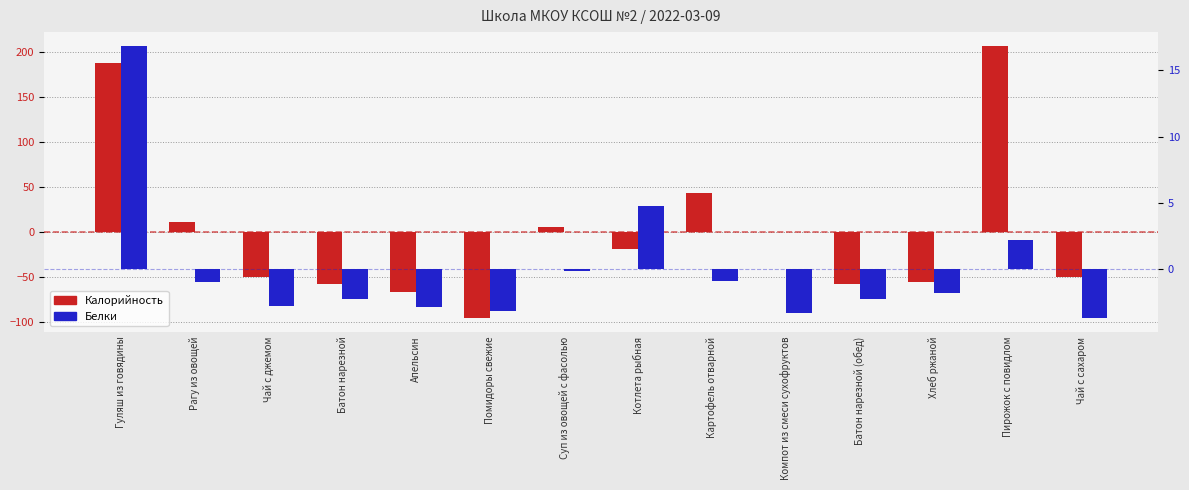

Reading left to right, extract all data points from this chart.

Калорийность (центр.): Гуляш из говядины=186.9	Рагу из овощей=10.5	Чай с джемом=-50.1	Батон нарезной=-57.7	Апельсин=-67.1	Помидоры свежие=-95.7	Суп из овощей с фасолью=5.4	Котлета рыбная=-18.5	Картофель отварной=42.9	Компот из смеси сухофруктов=-0.1	Батон нарезной (обед)=-57.7	Хлеб ржаной=-55.8	Пирожок с повидлом=206.6	Чай с сахаром=-50.1
Белки (центр.): Гуляш из говядины=16.8	Рагу из овощей=-1.0	Чай с джемом=-2.8	Батон нарезной=-2.3	Апельсин=-2.9	Помидоры свежие=-3.1	Суп из овощей с фасолью=-0.1	Котлета рыбная=4.8	Картофель отварной=-0.9	Компот из смеси сухофруктов=-3.3	Батон нарезной (обед)=-2.3	Хлеб ржаной=-1.8	Пирожок с повидлом=2.2	Чай с сахаром=-3.7